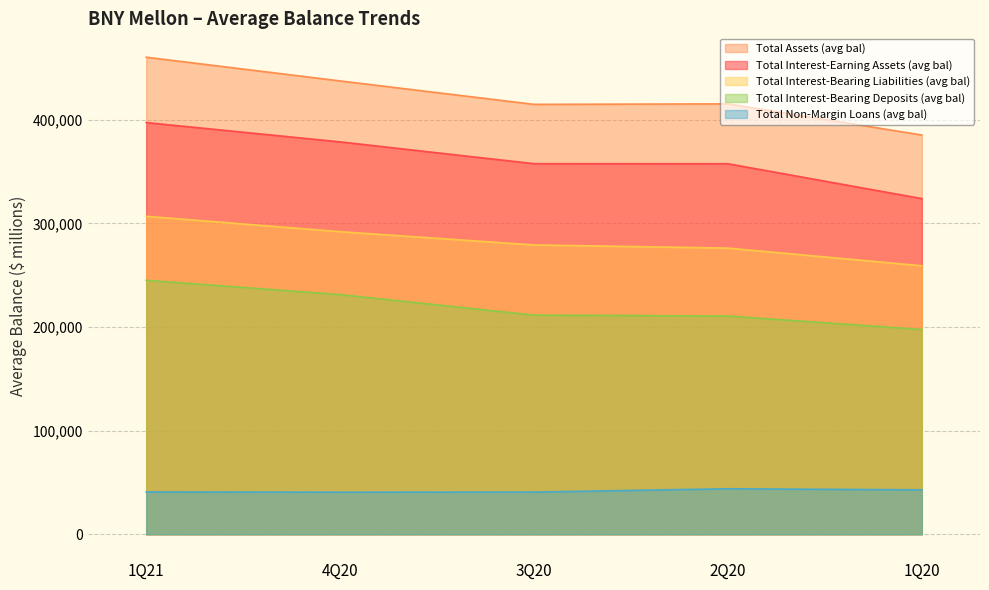

Rank the series by their average value, from lowest to highest.

Total Non-Margin Loans (avg bal), Total Interest-Bearing Deposits (avg bal), Total Interest-Bearing Liabilities (avg bal), Total Interest-Earning Assets (avg bal), Total Assets (avg bal)